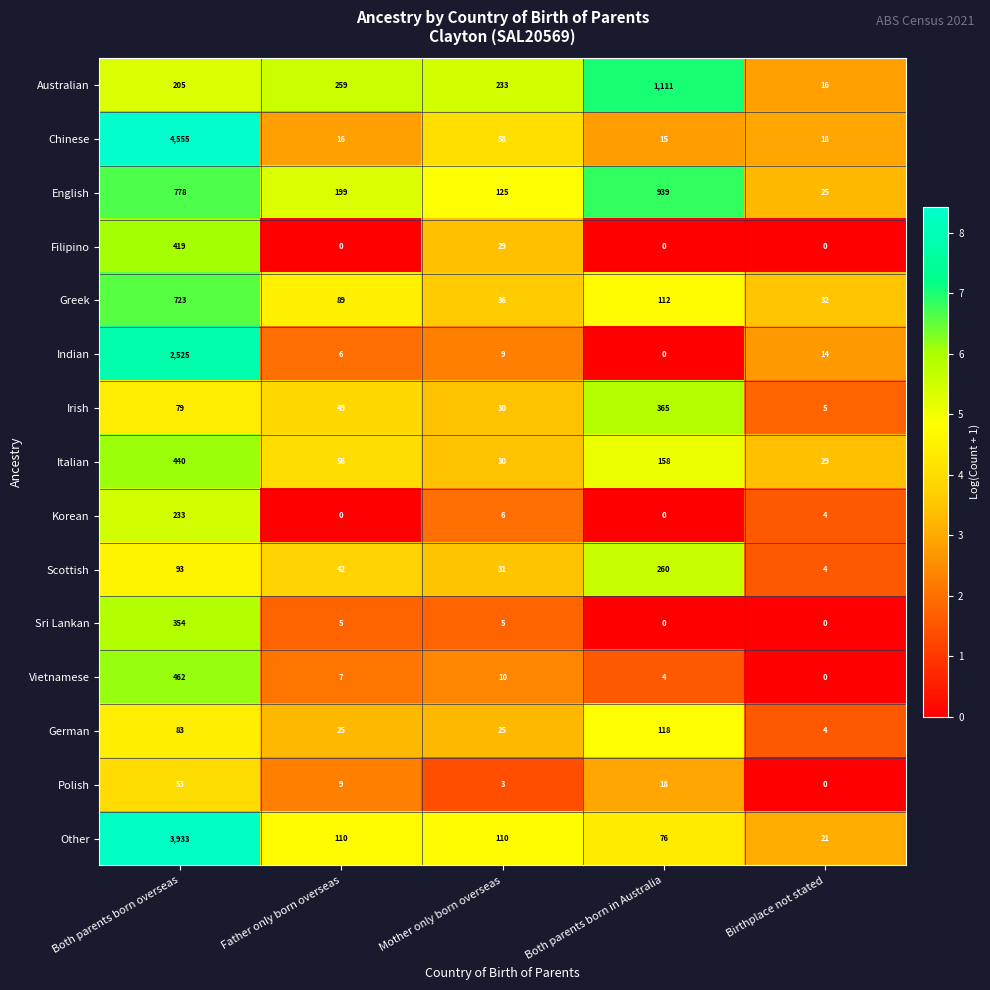

Which series has the largest range (max minus min)?

Chinese